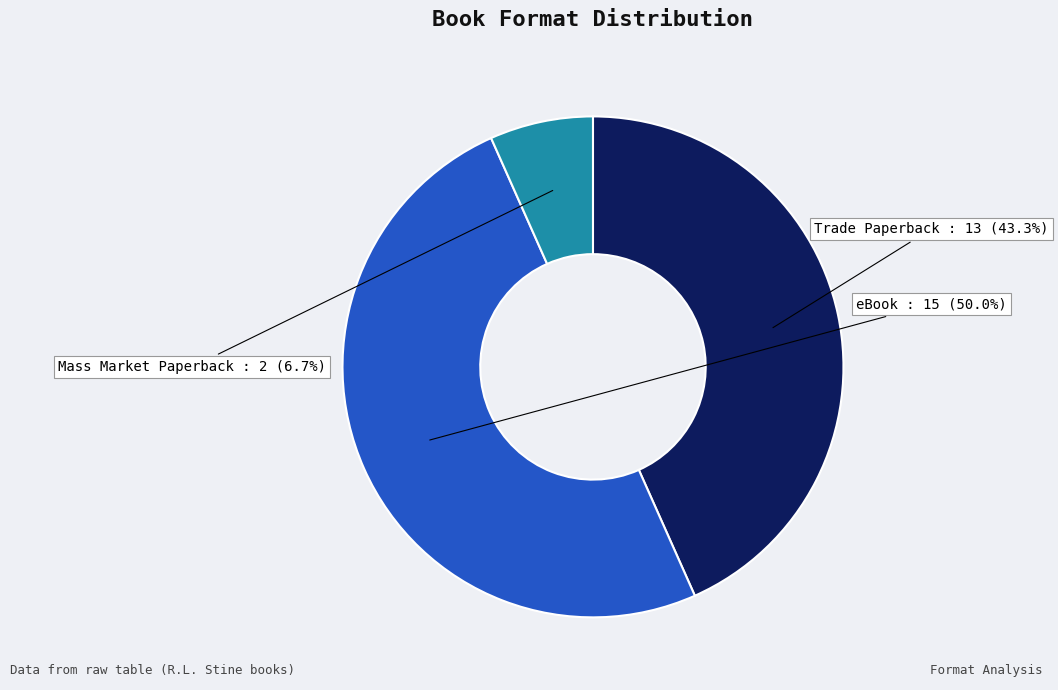

What is the smallest slice in the pie chart?

Mass Market Paperback